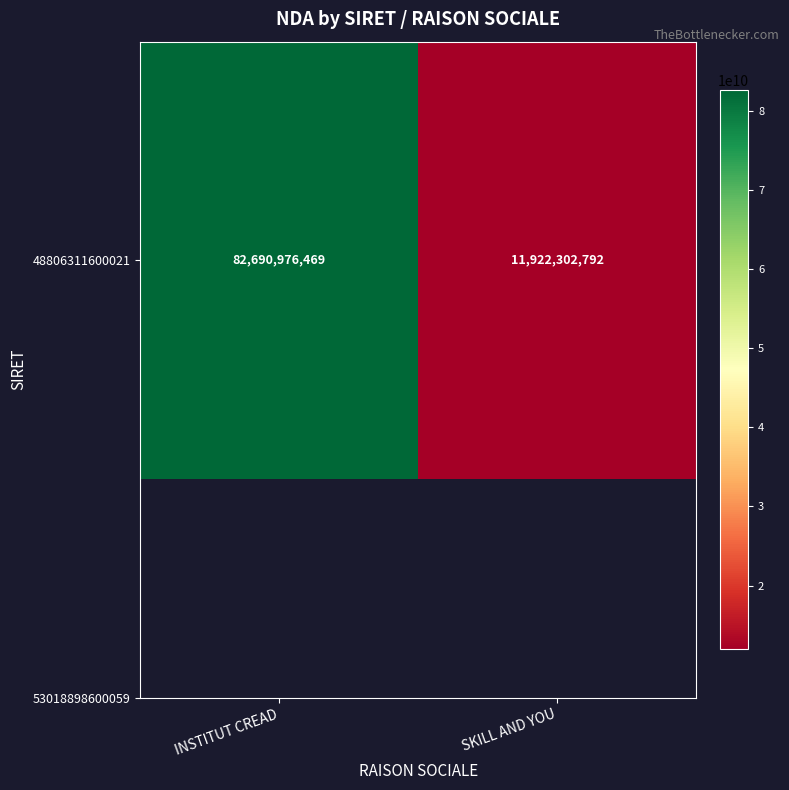

Rank the categories by value from highest to lowest.

INSTITUT CREAD, SKILL AND YOU